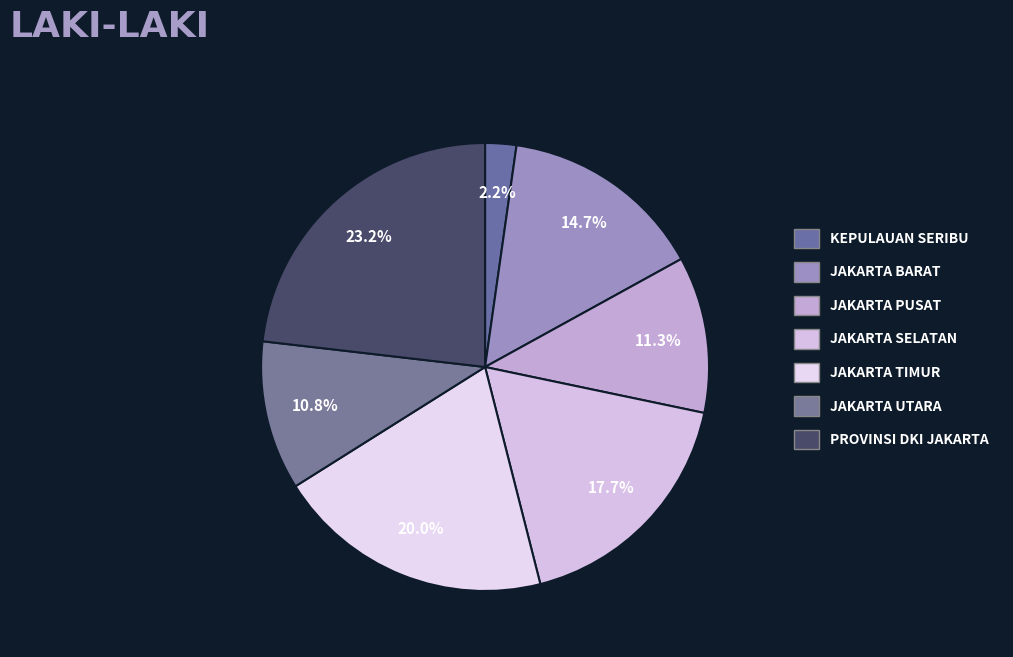

Count the number of slices in the pie.

7